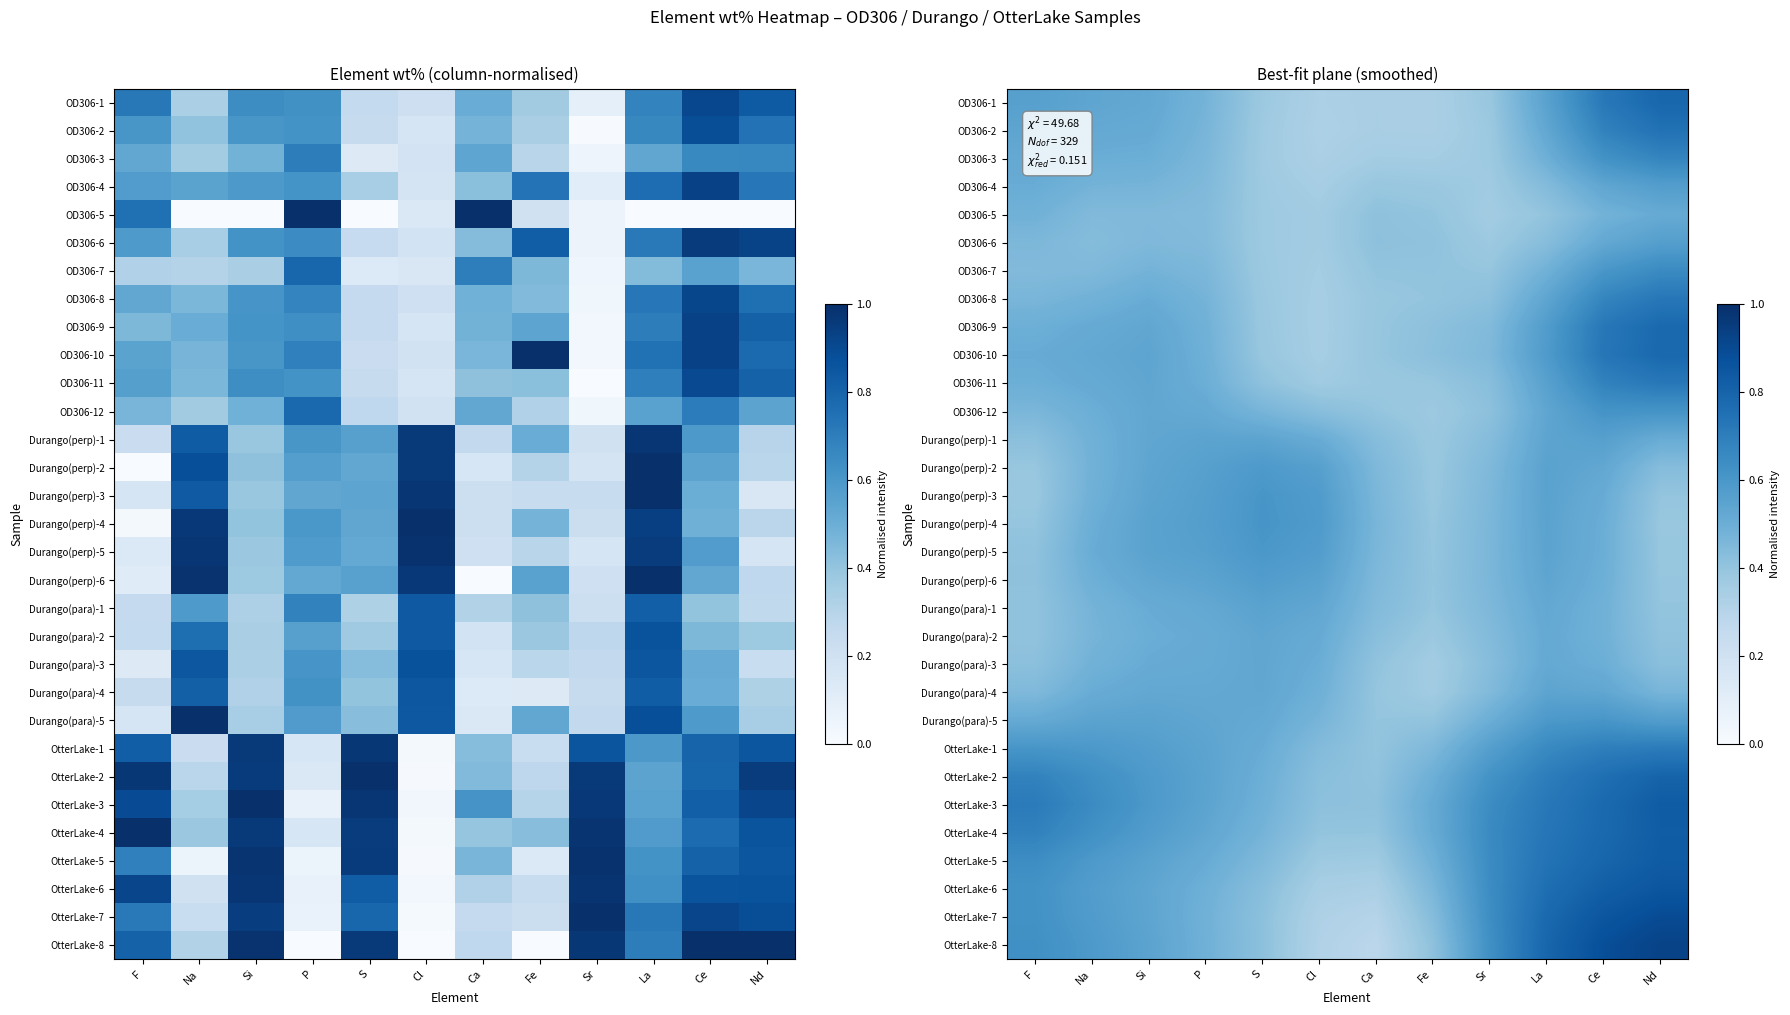

Which label corresponds to the smallest value in the chart?

Ca